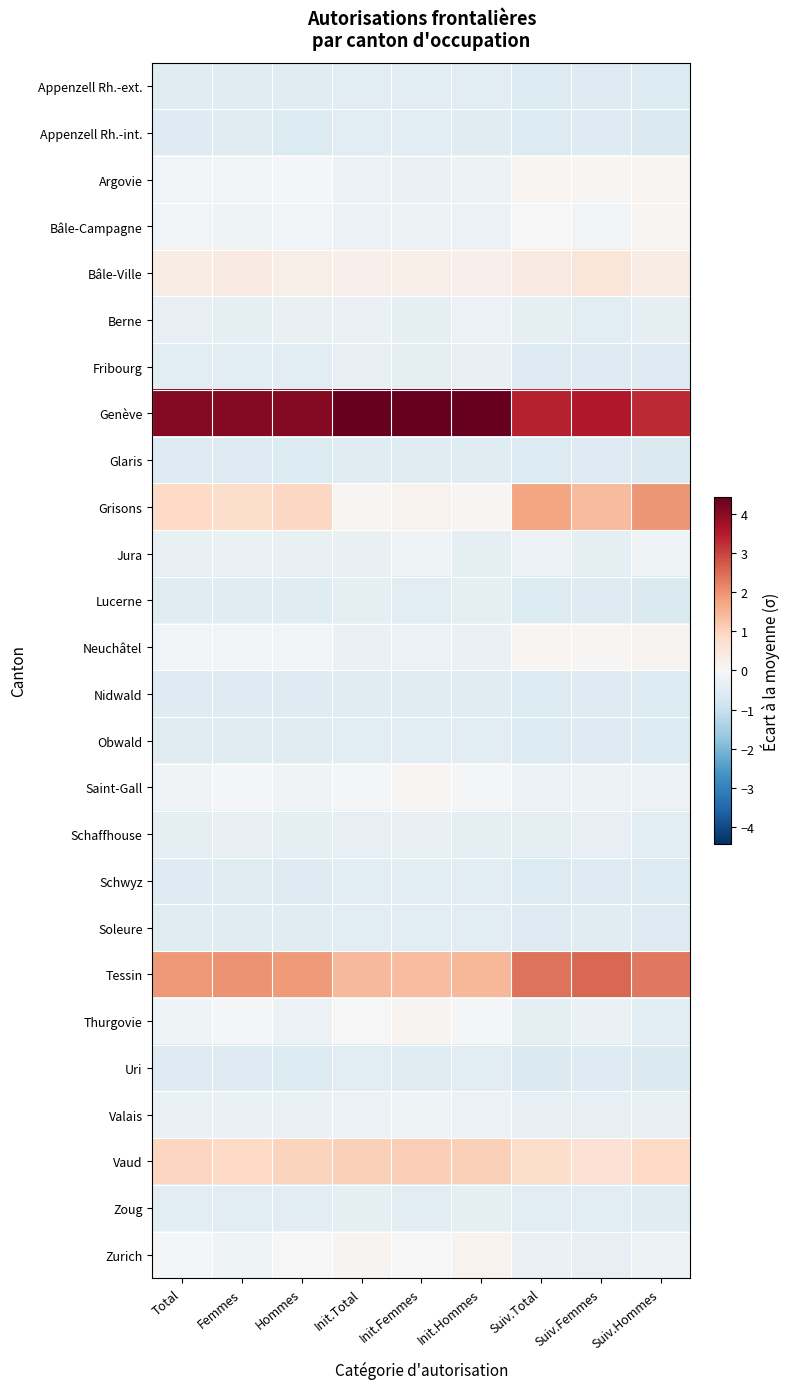

How many data points does each series have?

9